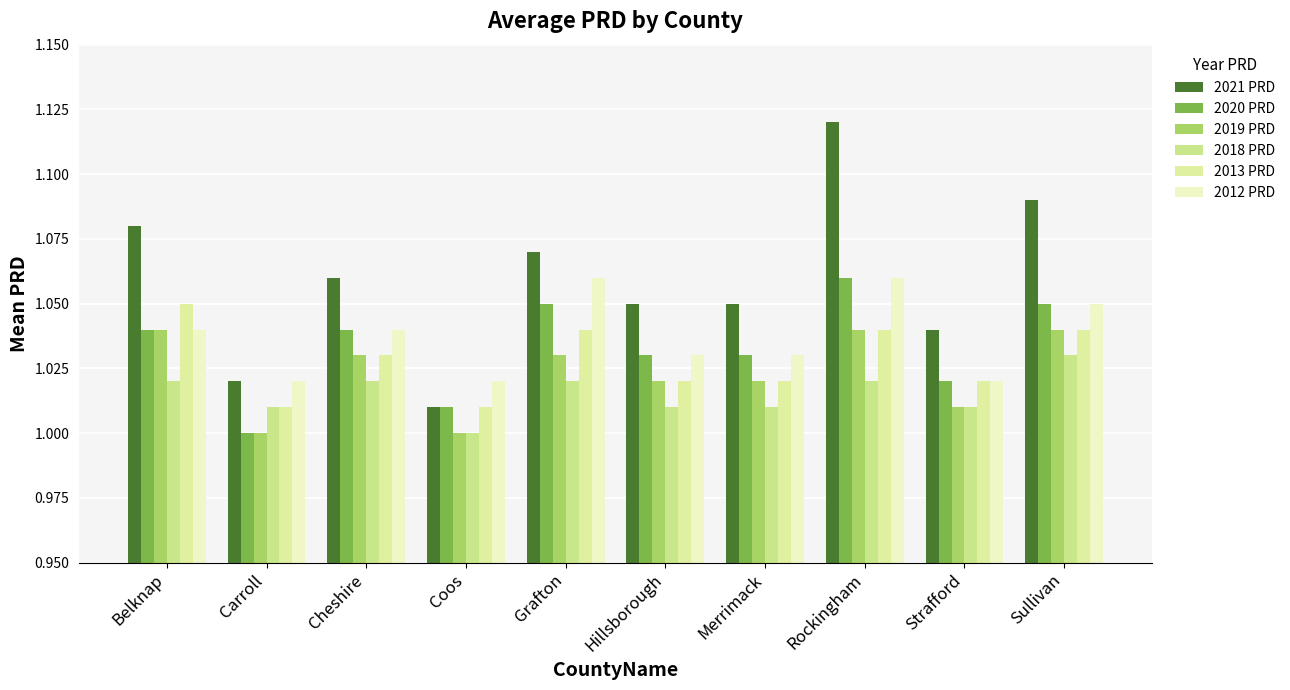

Which series changed the most between Strafford and Sullivan?

2021 PRD